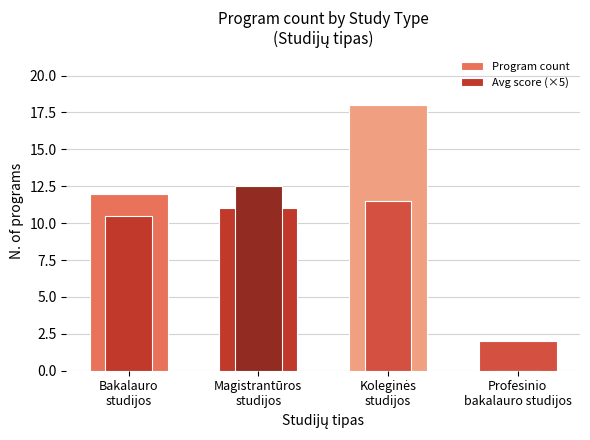

At which label does Program count first exceed 12?

Koleginės
studijos